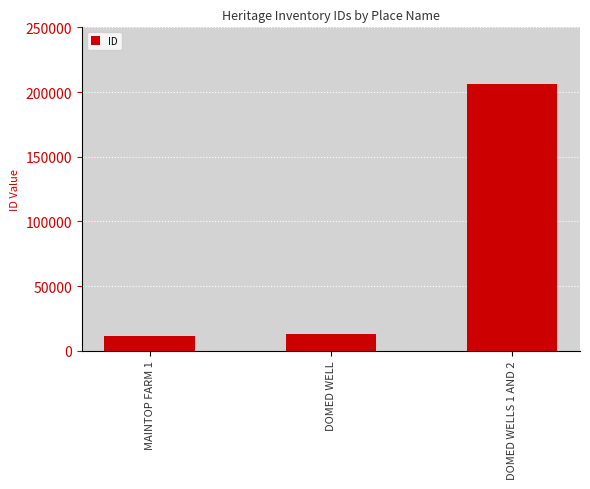

At which label is the value closest to 108888?

DOMED WELL